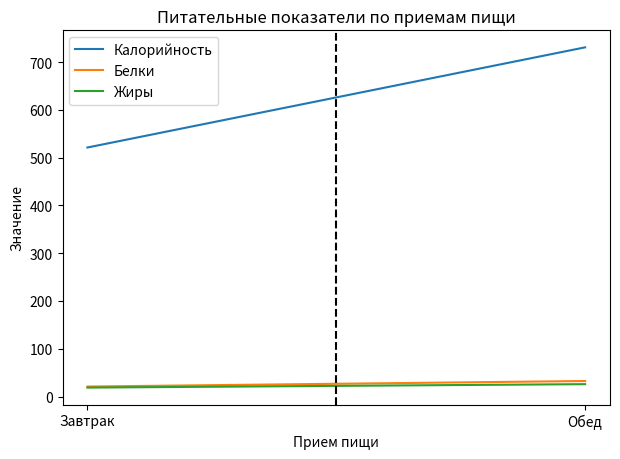

What are all the series names shown in the legend?

Калорийность, Белки, Жиры